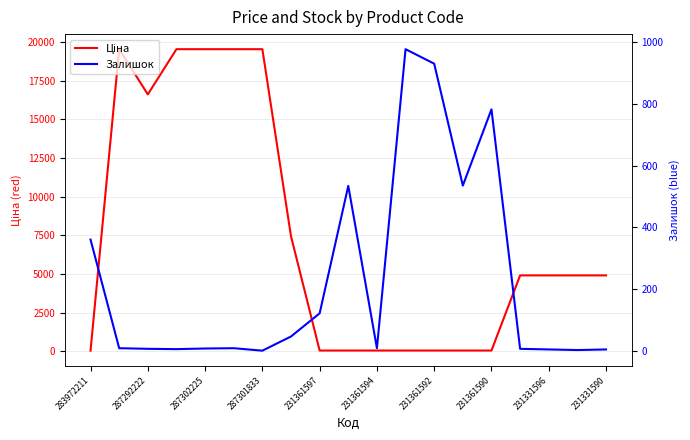

Rank the series by their average value, from lowest to highest.

Залишок, Ціна